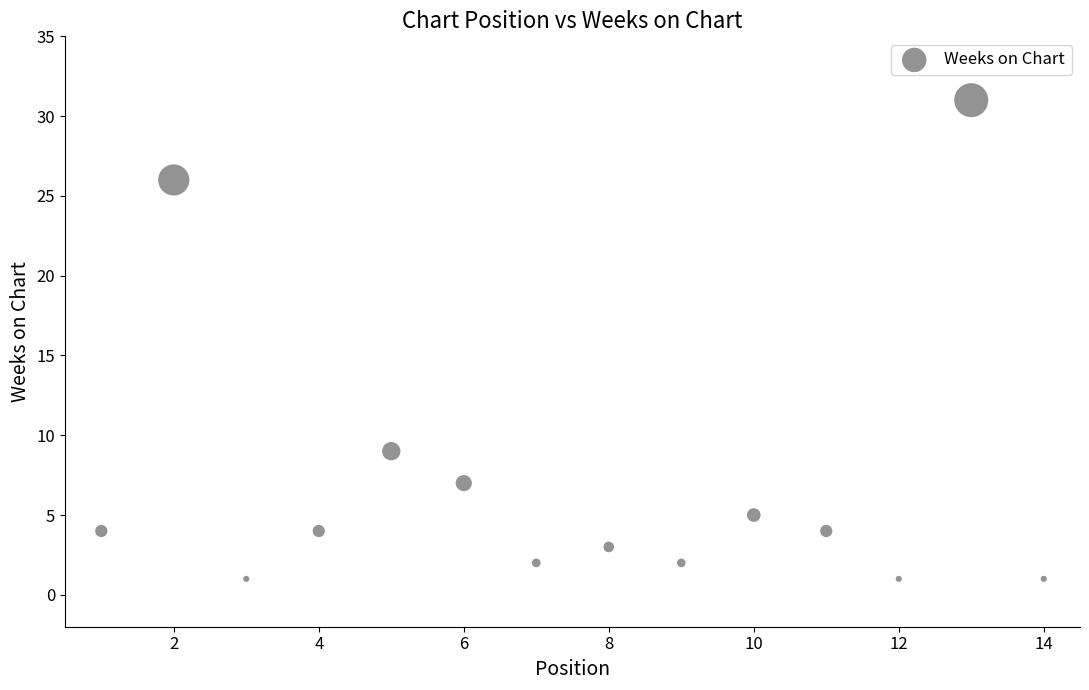

What Y value in the scatter plot is closest to 16?

9